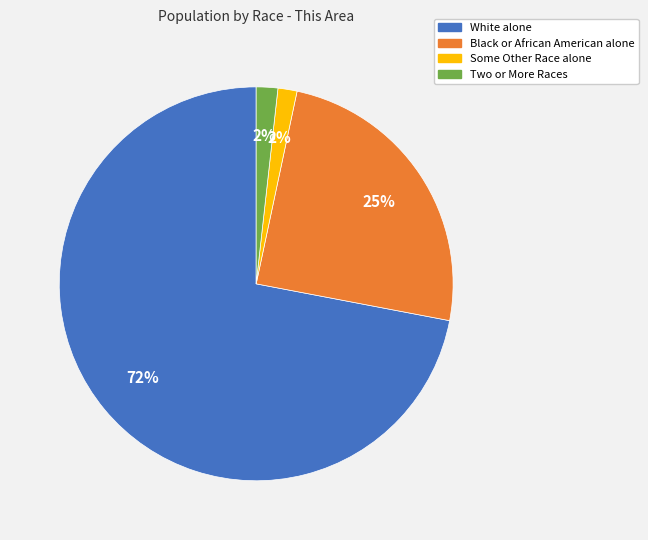

Does Two or More Races account for over 50% of the chart?

No